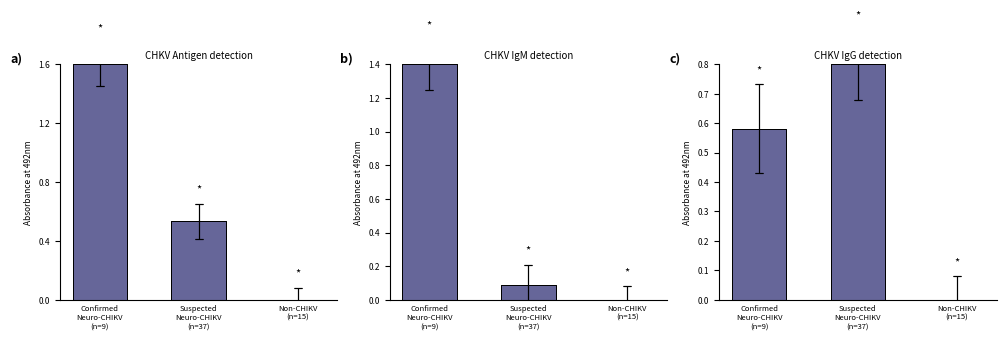

Between Confirmed
Neuro-CHIKV
(n=9) and Suspected
Neuro-CHIKV
(n=37), which is larger?

Confirmed
Neuro-CHIKV
(n=9)